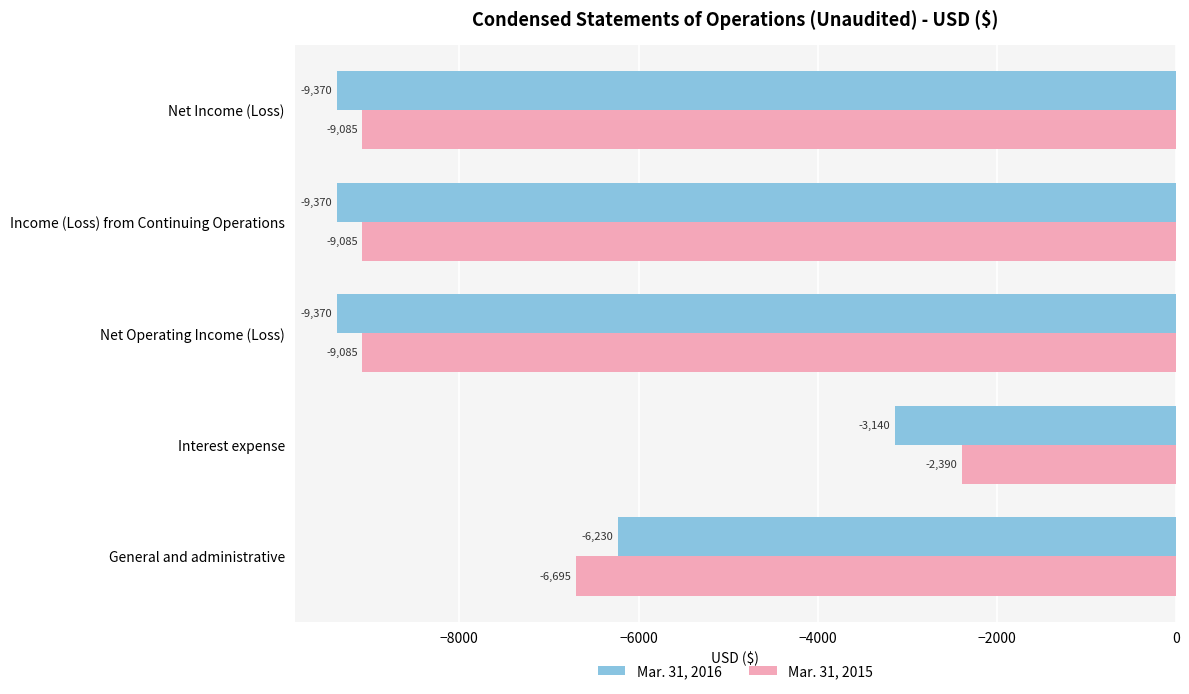

Which series has the largest range (max minus min)?

Mar. 31, 2015